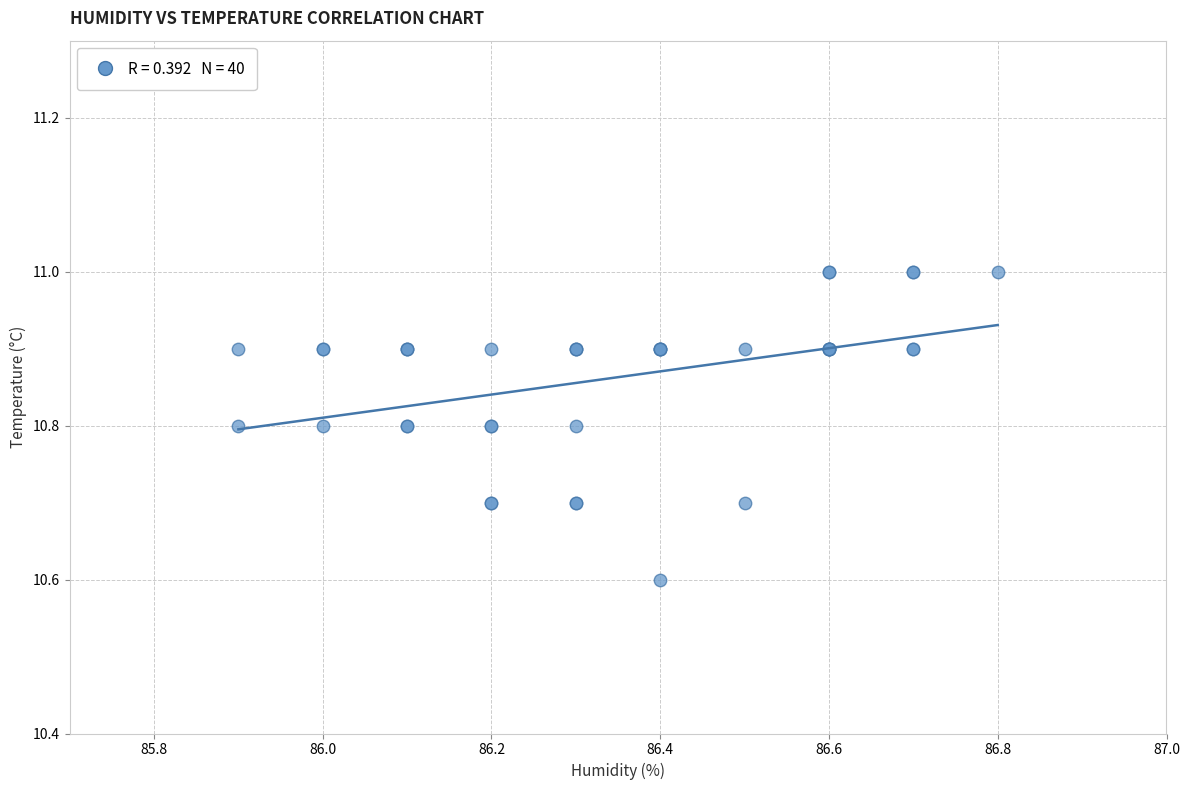

What Y value in the scatter plot is closest to 10?

10.6